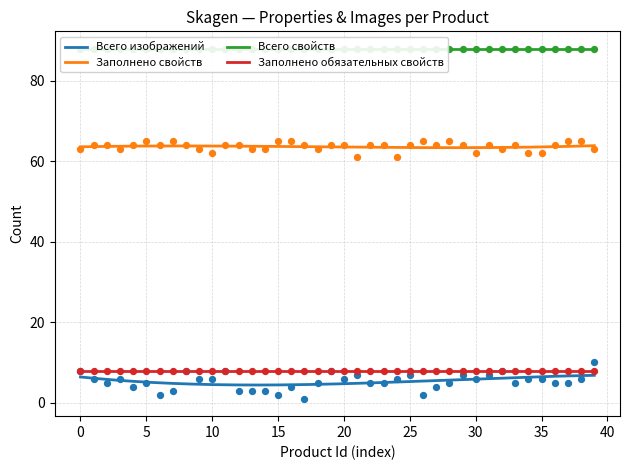

True or false: Заполнено свойств and Всего изображений intersect in this chart.

False